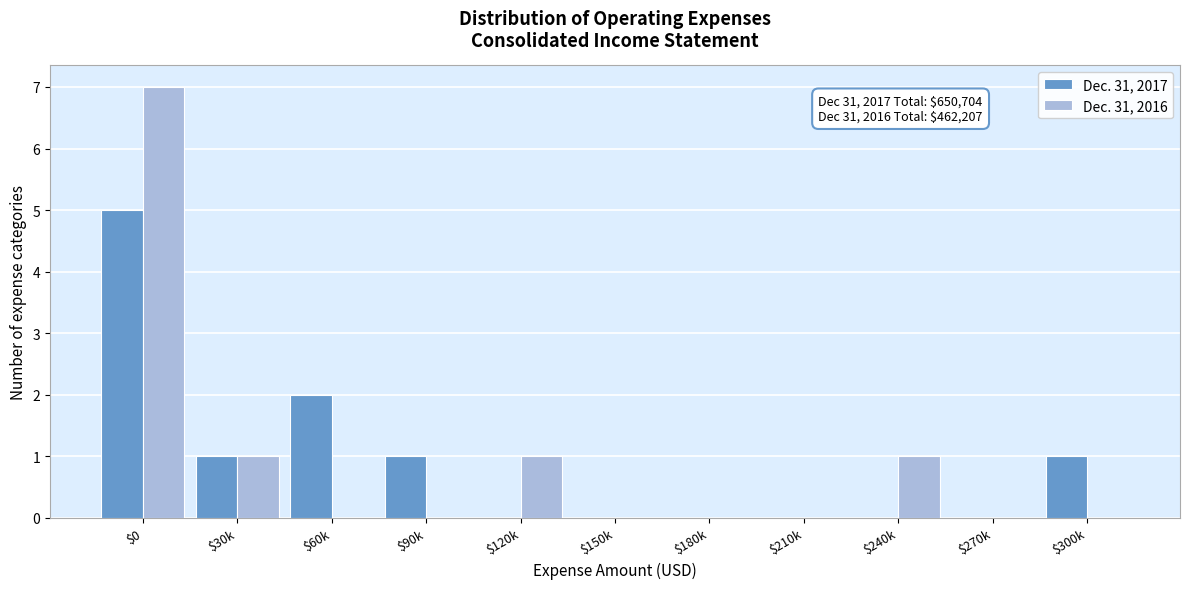

True or false: Dec. 31, 2017 has a value of 2 at $300k.

False